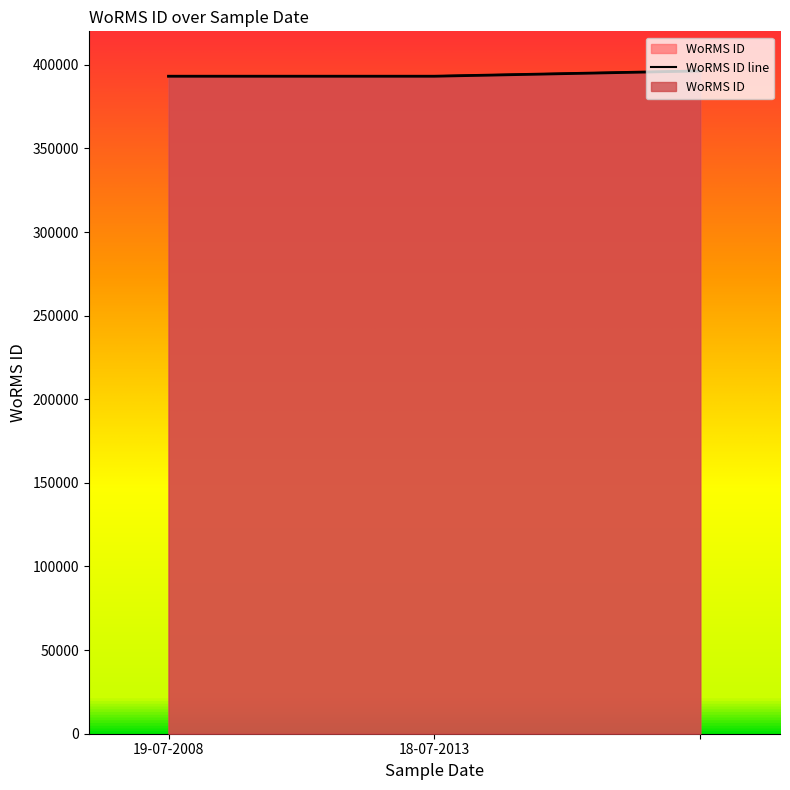

Rank the categories by value from highest to lowest.

, 19-07-2008, 18-07-2013